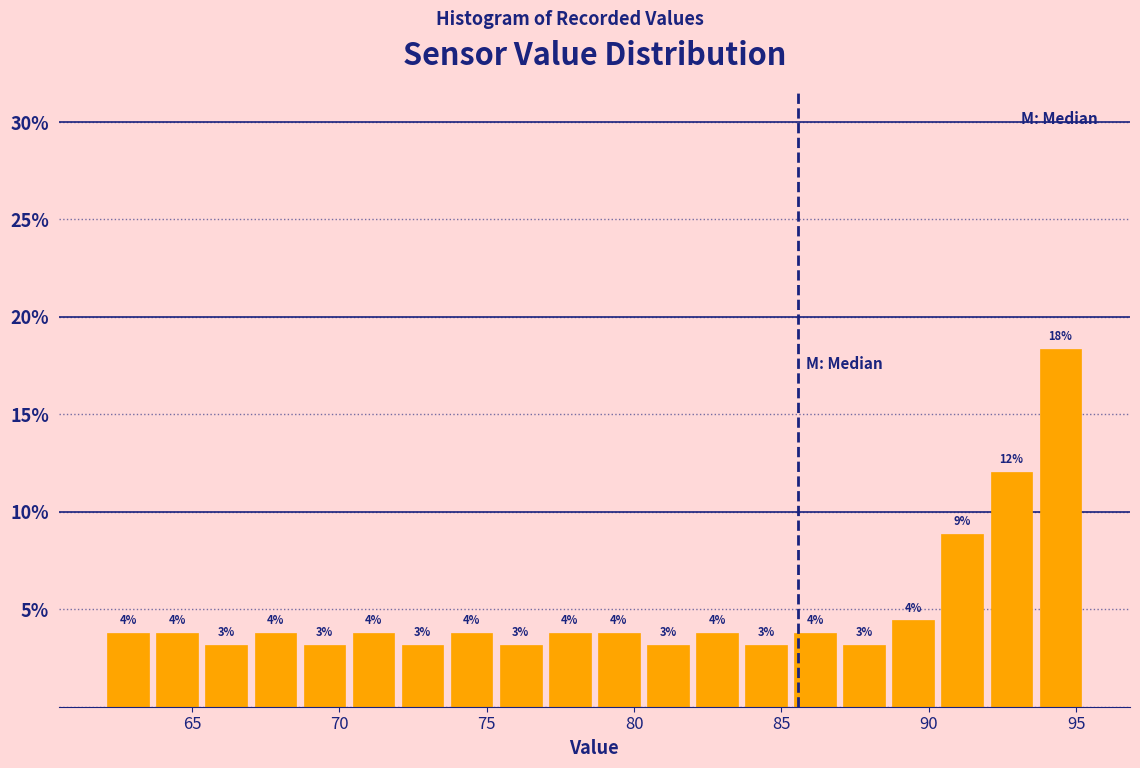

Read against the x-axis, roughly where is the centre of the tallest bar?

94.5